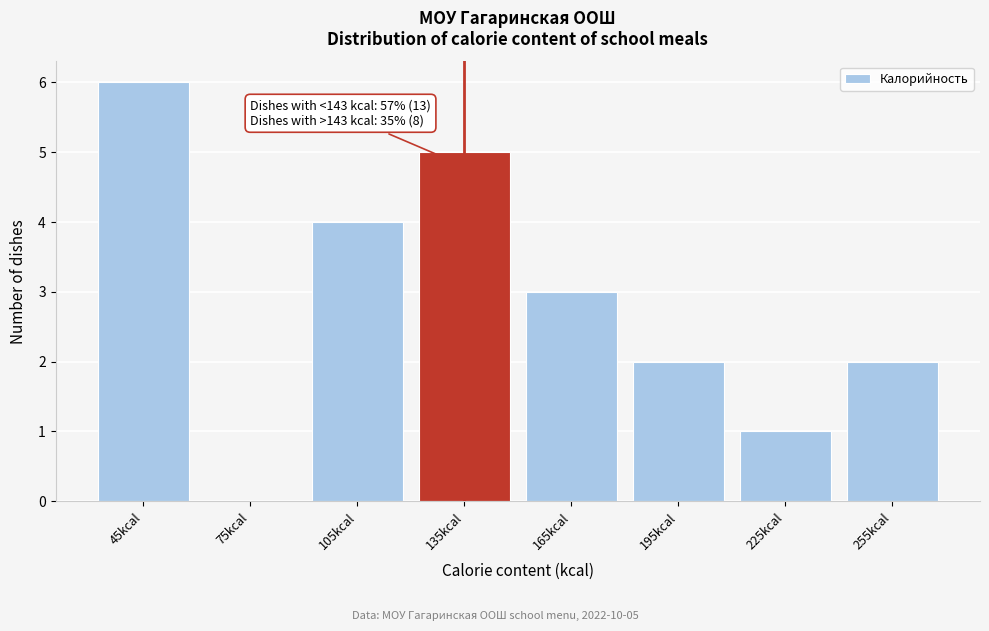

Which range on the x-axis has the tallest bar?

30 to 60